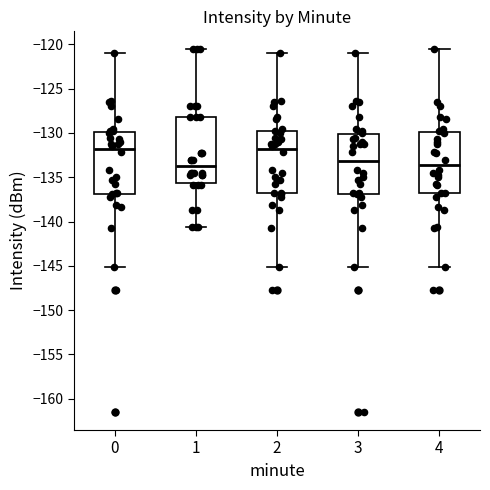

Reading left to right, transcribe this box plot: for each box, give where its median line is, the range the box spans, and where its two whiskers end, as read against the y-axis. The values are not printed on the chart, so give them approximately, as read against the axis.

0: median -132.0, box -137.0 to -130.0, whiskers -145.0 to -121.0
1: median -134.0, box -135.5 to -128.5, whiskers -140.5 to -120.5
2: median -132.0, box -137.0 to -130.0, whiskers -145.0 to -121.0
3: median -133.0, box -137.0 to -130.0, whiskers -145.0 to -121.0
4: median -133.5, box -137.0 to -130.0, whiskers -145.0 to -120.5